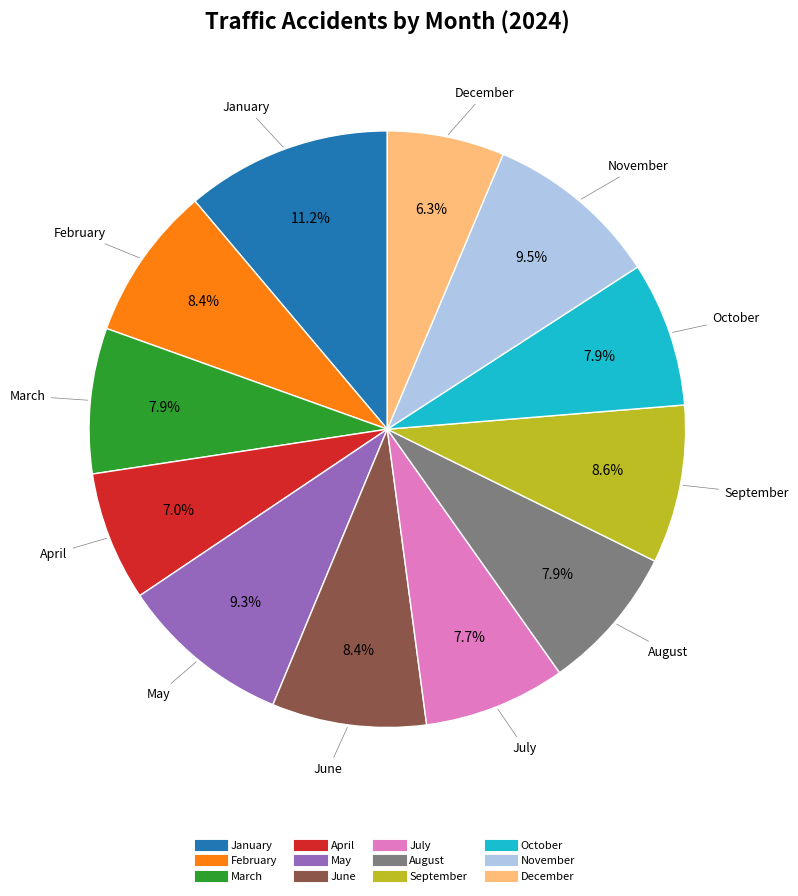

To the nearest percent, what is the difference between the January and September slice percentages?

3%